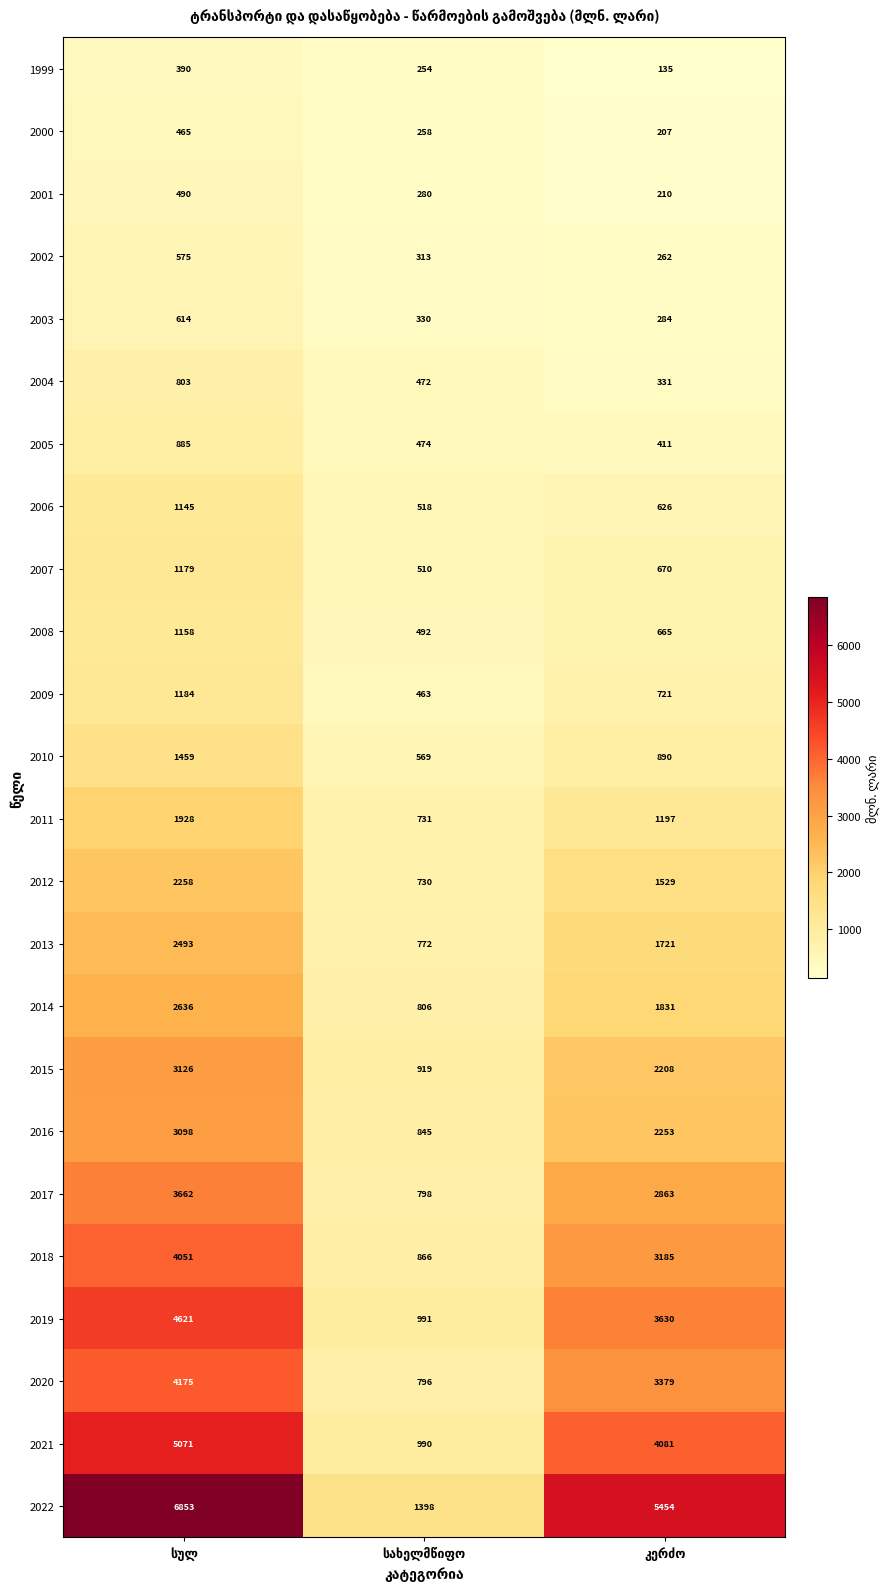

Which series has the largest range (max minus min)?

2022